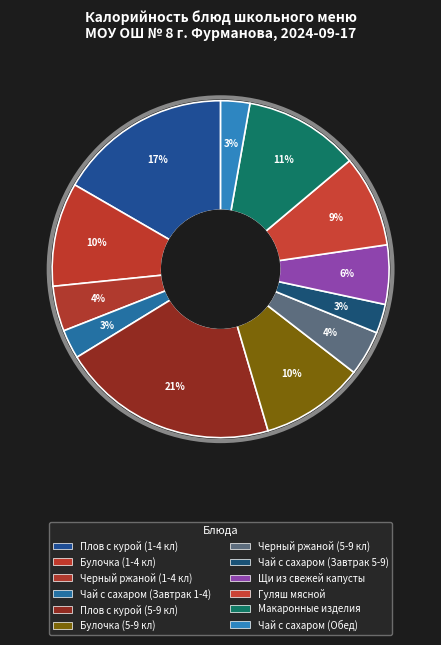

Does any single category account for the majority?

No